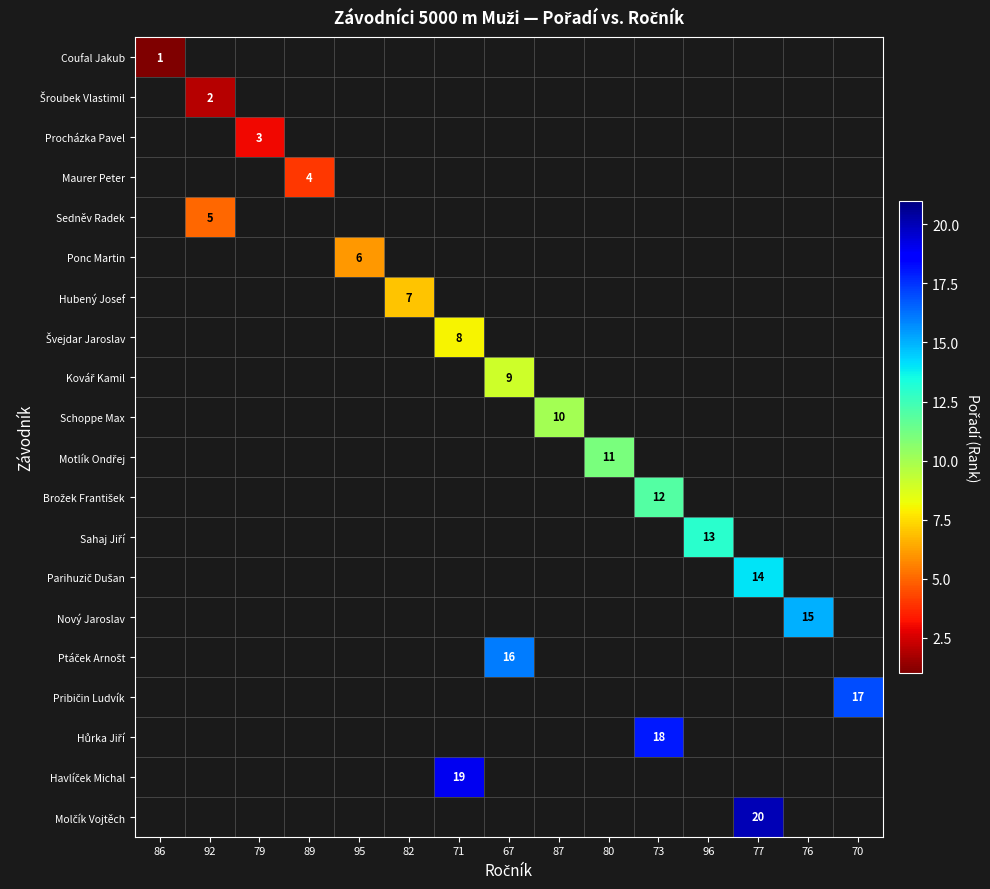

What is the minimum value shown in the chart?

1.0